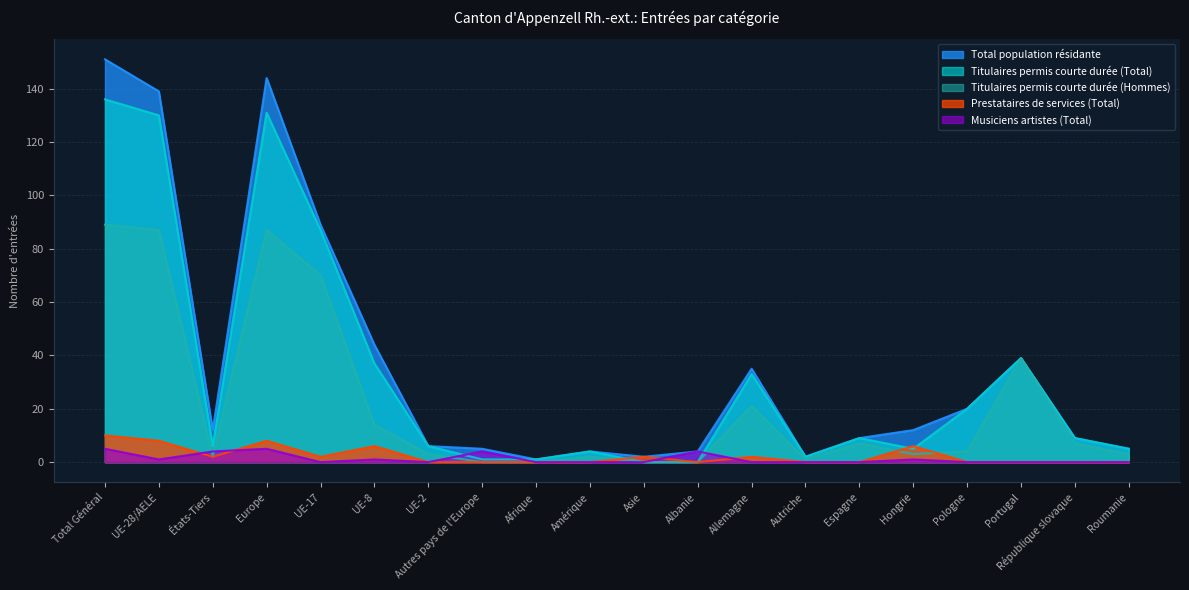

True or false: Total population résidante and Titulaires permis courte durée (Total) intersect in this chart.

False